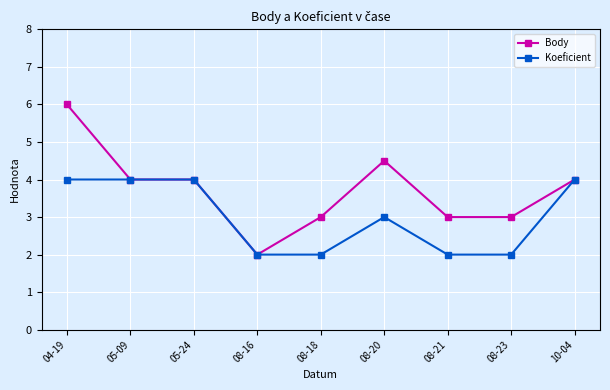

Which series has the largest range (max minus min)?

Body